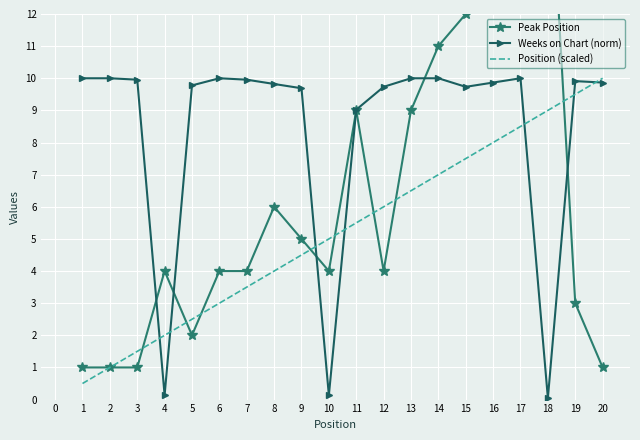

What is the sum of the Weeks on Chart (norm) values at 8 and 6?

19.8